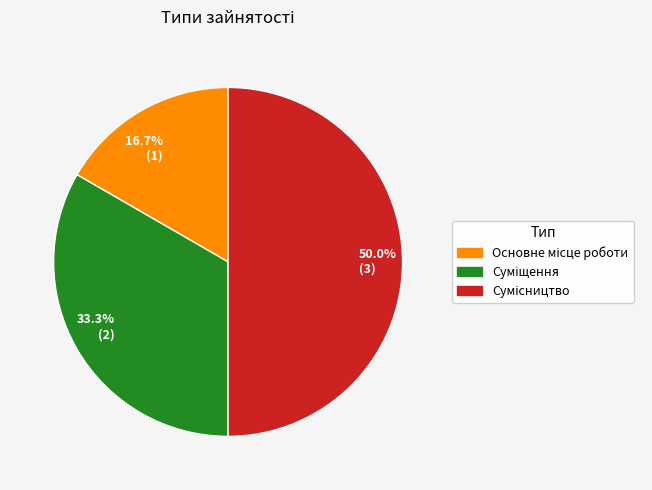

Rank the categories by value from lowest to highest.

16.7% (1), 33.3% (2), 50.0% (3)